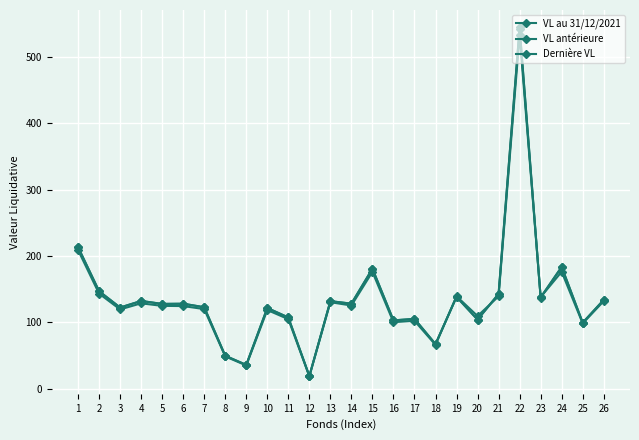

How many lines are shown in the chart?

3